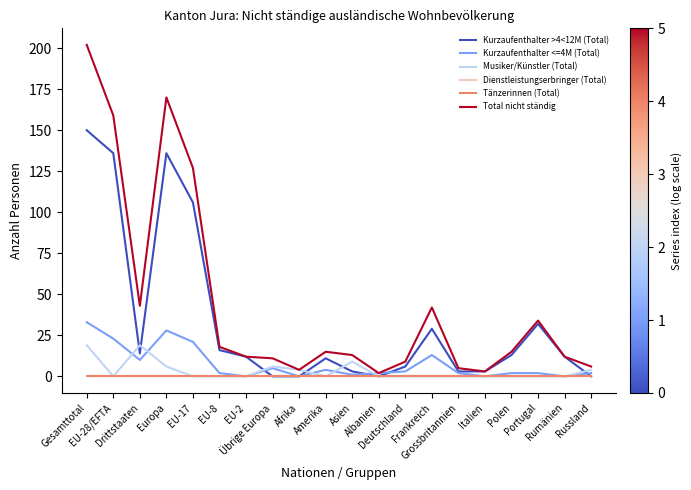

List the labels in order of Dienstleistungserbringer (Total) value, largest first.

Gesamttotal, EU-28/EFTA, Drittstaaten, Europa, EU-17, EU-8, EU-2, Übrige Europa, Afrika, Amerika, Asien, Albanien, Deutschland, Frankreich, Grossbritannien, Italien, Polen, Portugal, Rumänien, Russland